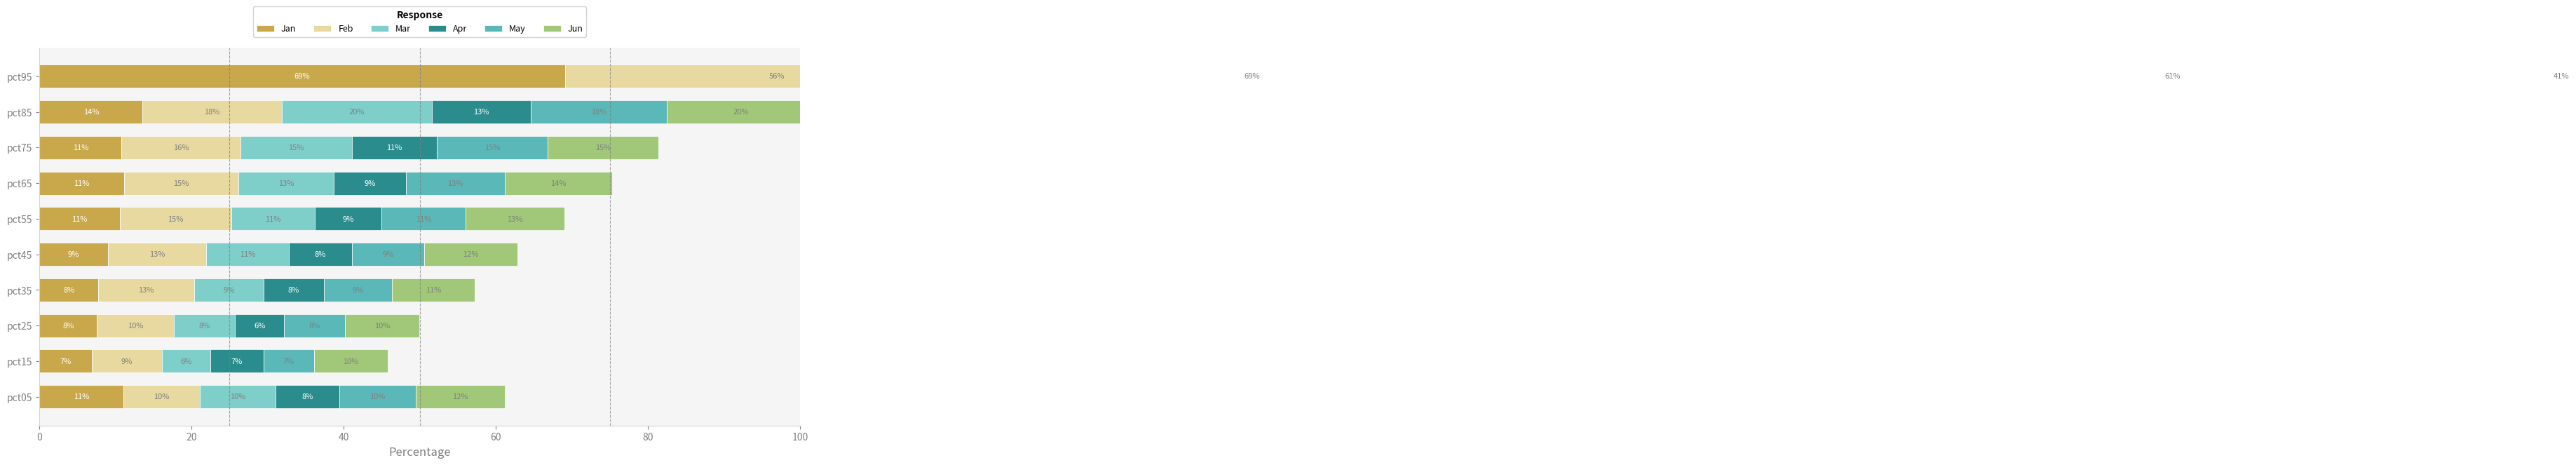

Reading left to right, what are all the values shown in this chart?

Jan: 11.0	6.9	7.5	7.7	9.0	10.5	11.1	10.8	13.6	69.1
Feb: 10.1	9.3	10.2	12.6	12.9	14.7	15.0	15.6	18.3	55.7
Mar: 10.0	6.3	8.0	9.1	10.8	10.9	12.6	14.6	19.7	69.2
Apr: 8.3	7.1	6.4	7.9	8.3	8.8	9.5	11.2	13.0	55.9
May: 10.0	6.6	8.1	9.0	9.5	11.1	13.0	14.5	17.9	61.0
Jun: 11.8	9.7	9.8	10.9	12.3	13.0	14.1	14.6	19.5	41.3